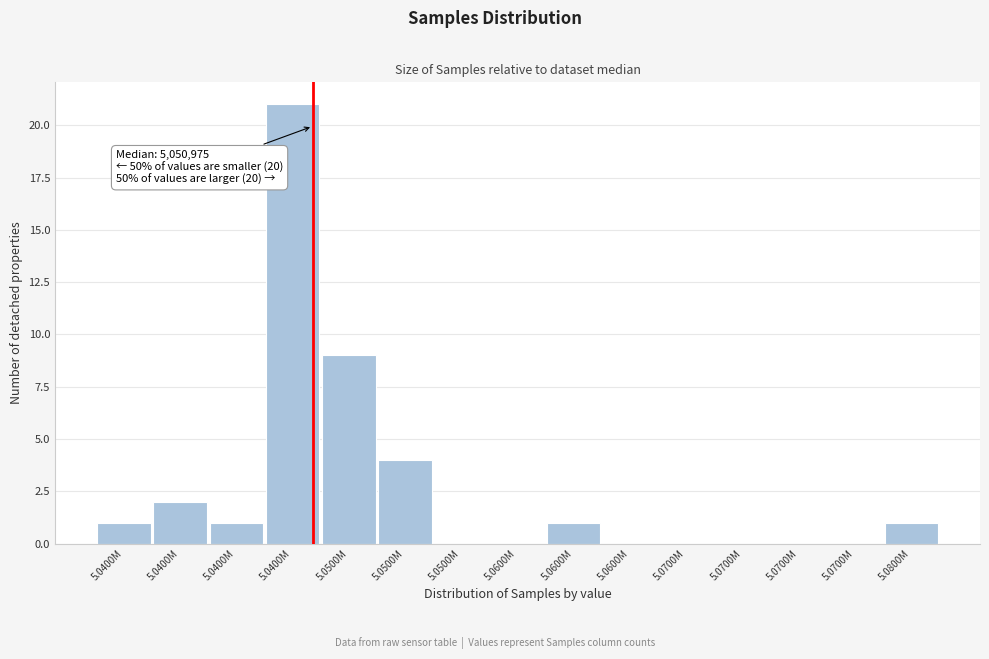

How many categories are shown in the chart?

15